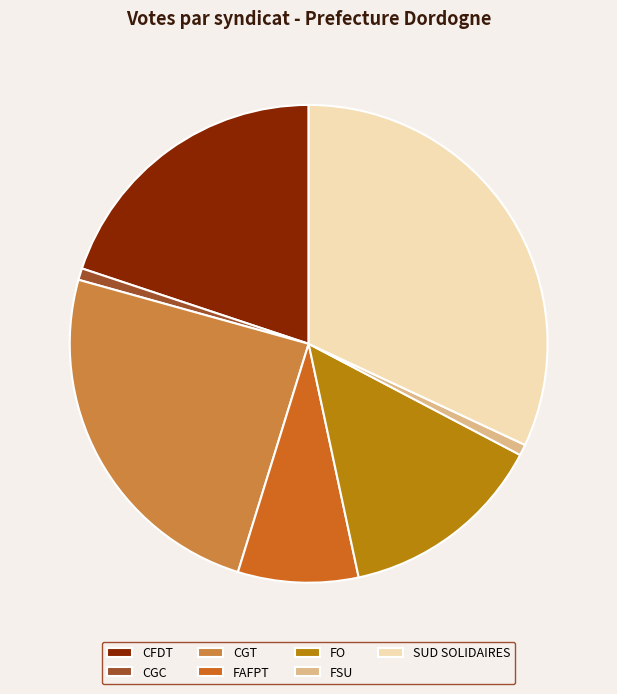

Is there a majority slice in this chart?

No